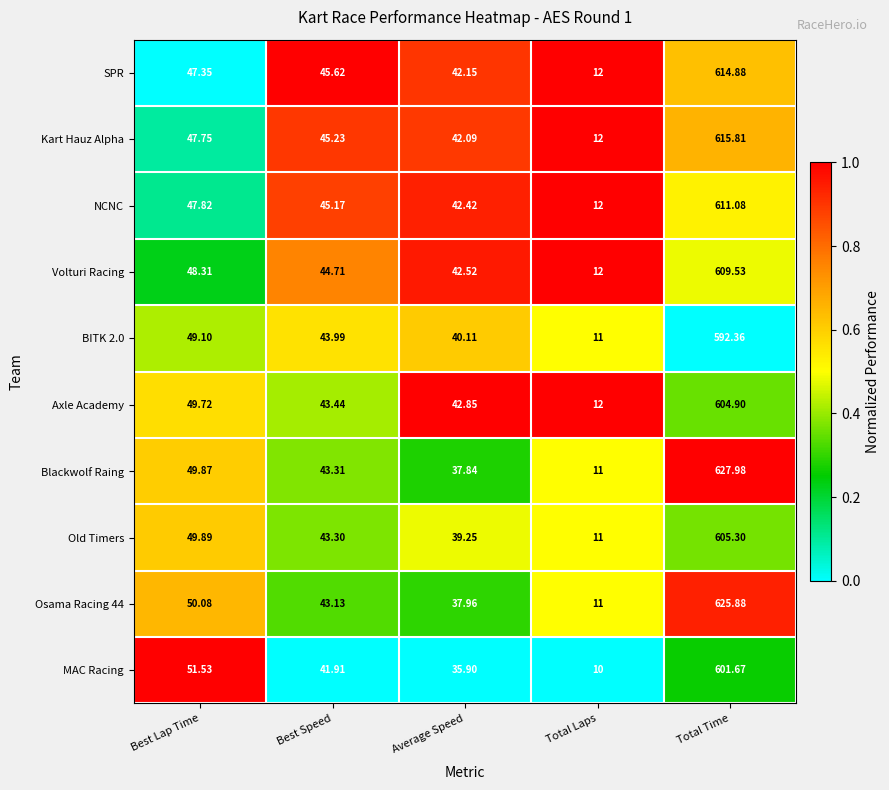

At which label is Blackwolf Raing closest to 319?

Best Lap Time